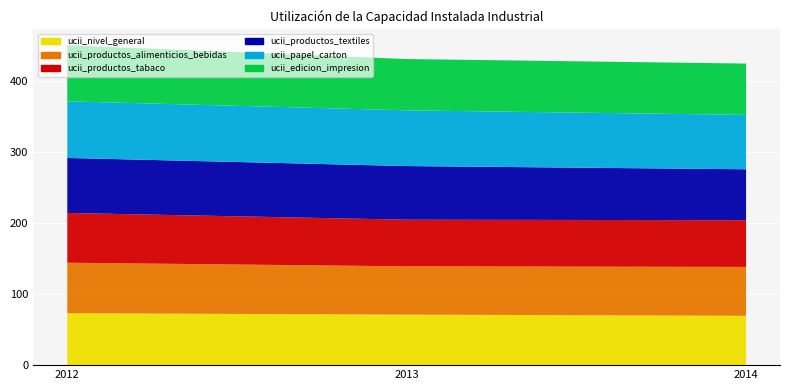

Reading right to left, what are all the values shown in this chart?

ucii_nivel_general: 69.5	71.2	73.2
ucii_productos_alimenticios_bebidas: 68.9	68.1	71.2
ucii_productos_tabaco: 65.8	65.7	70.2
ucii_productos_textiles: 71.8	75.6	77.5
ucii_papel_carton: 76.7	78.5	79.9
ucii_edicion_impresion: 72.3	72.3	79.0